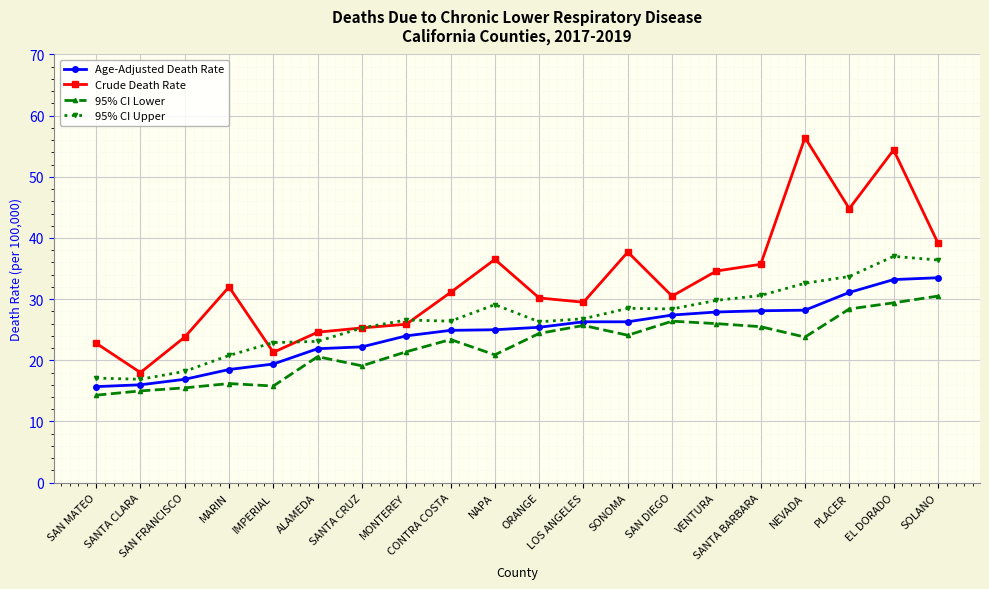

What are all the series names shown in the legend?

Age-Adjusted Death Rate, Crude Death Rate, 95% CI Lower, 95% CI Upper